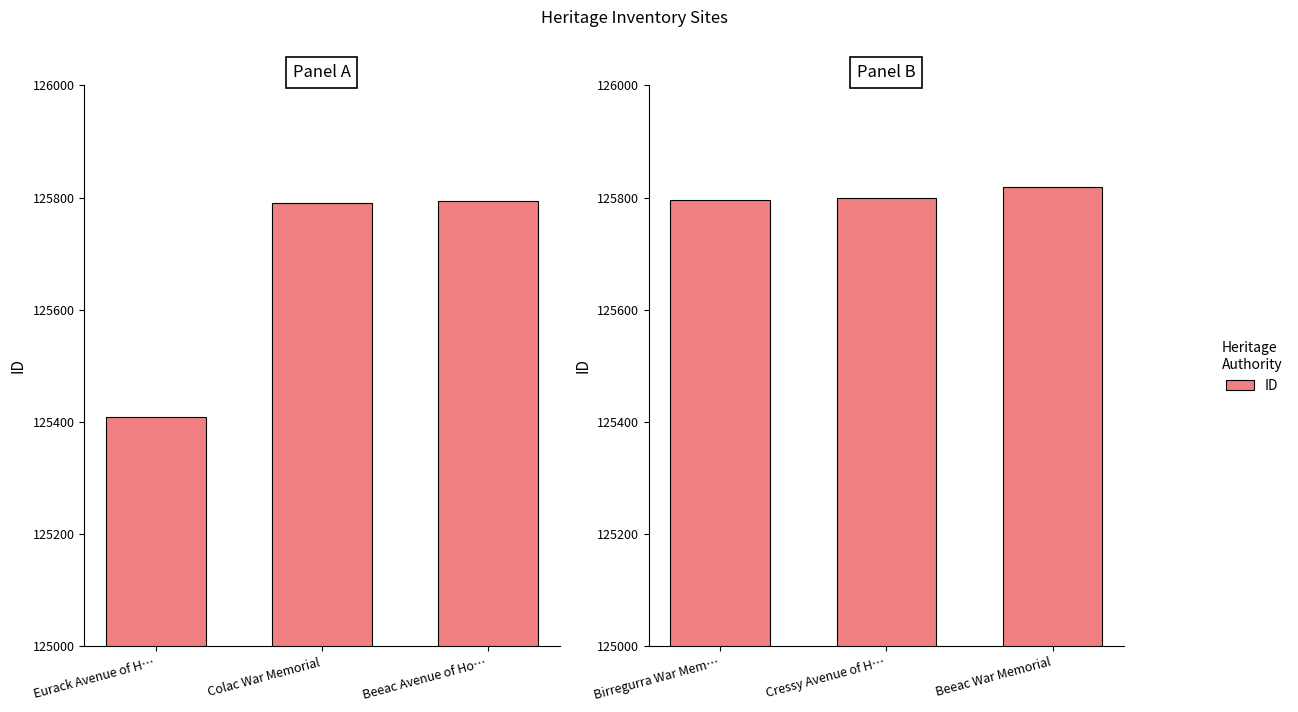

What is the ratio of the value at Beeac War Memorial to the value at Cressy Avenue of H…?

1.0